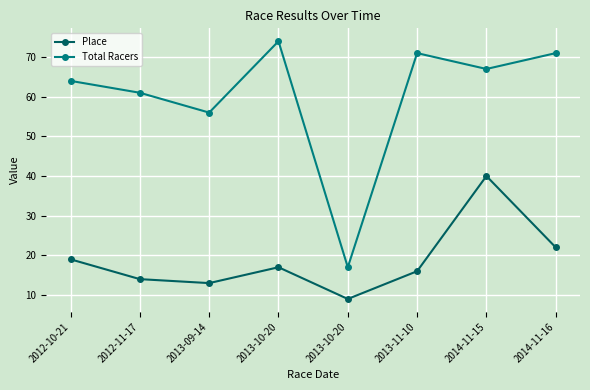

Count the number of categories in the chart.

8